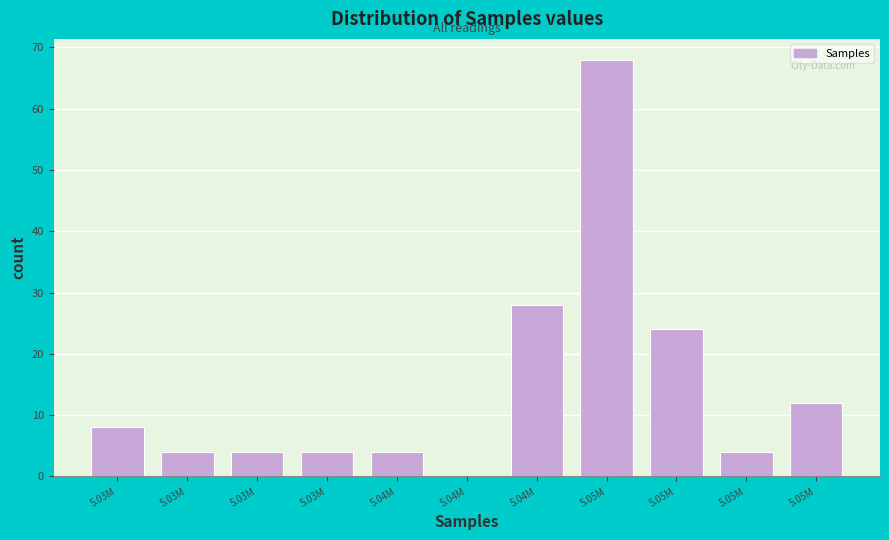

How many distinct data groups are displayed?

1